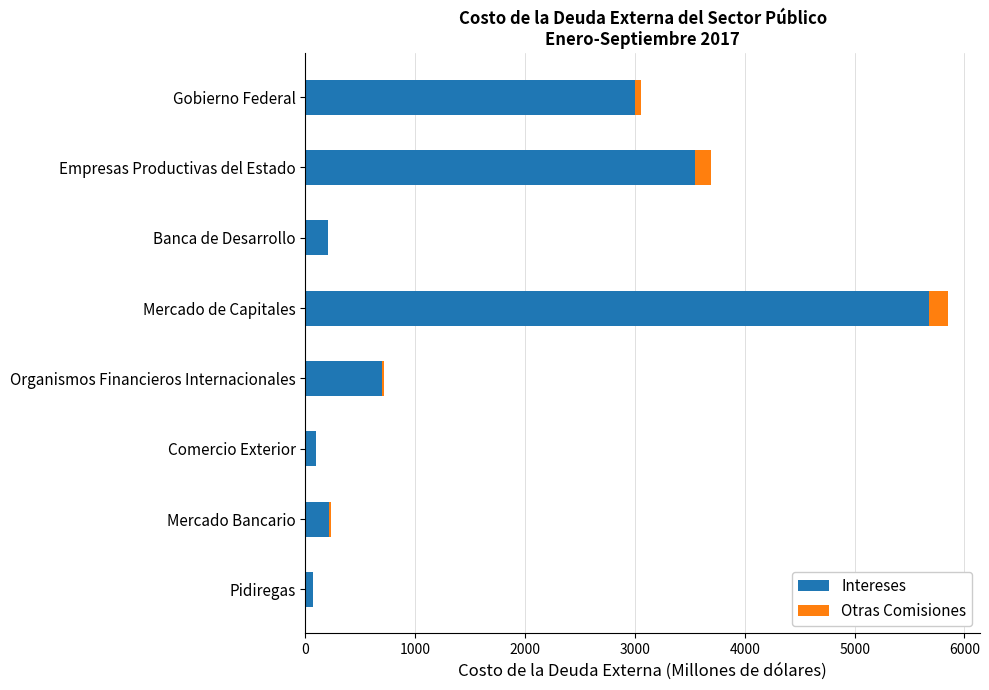

What is the total value across all series at Empresas Productivas del Estado?

3691.6